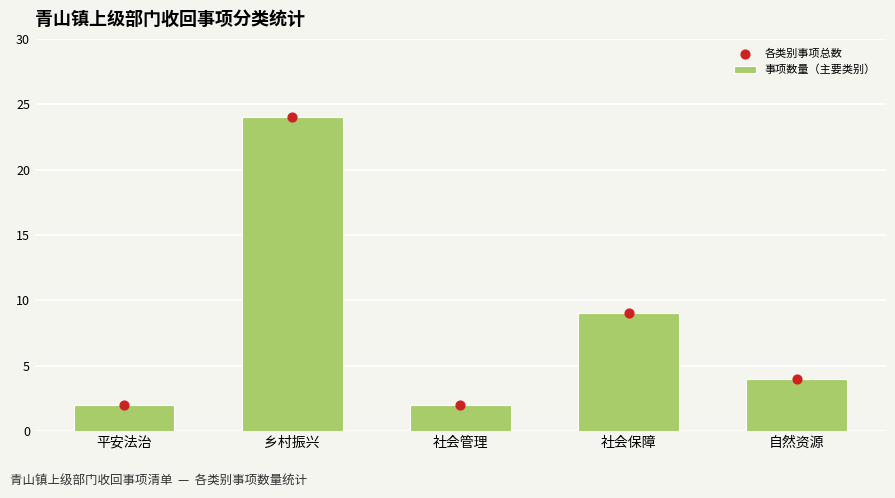

At how many categories does at least one series exceed 21?

1